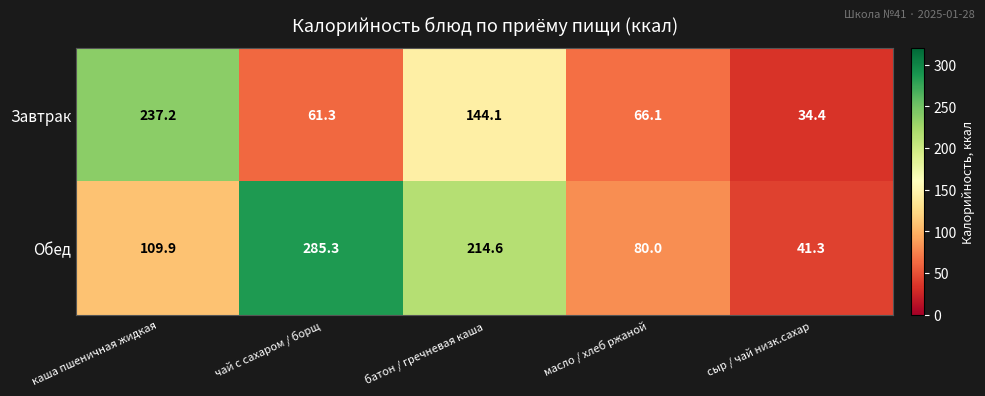

What is the difference between the second highest and minimum values in the Обед series?

173.3